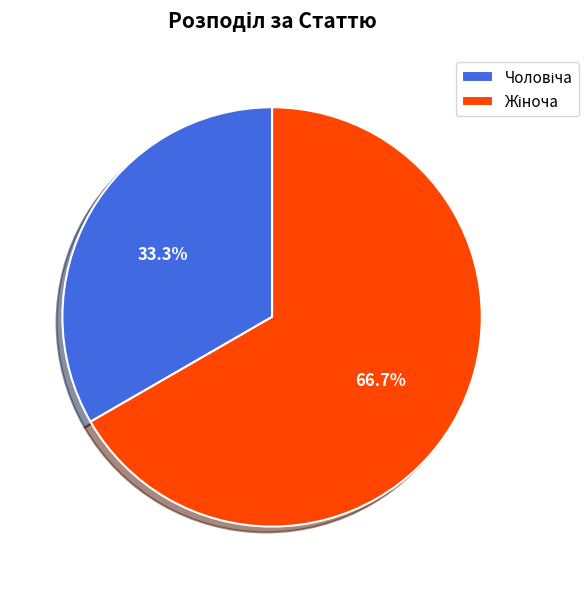

Is there any slice that represents more than half of the pie?

Yes